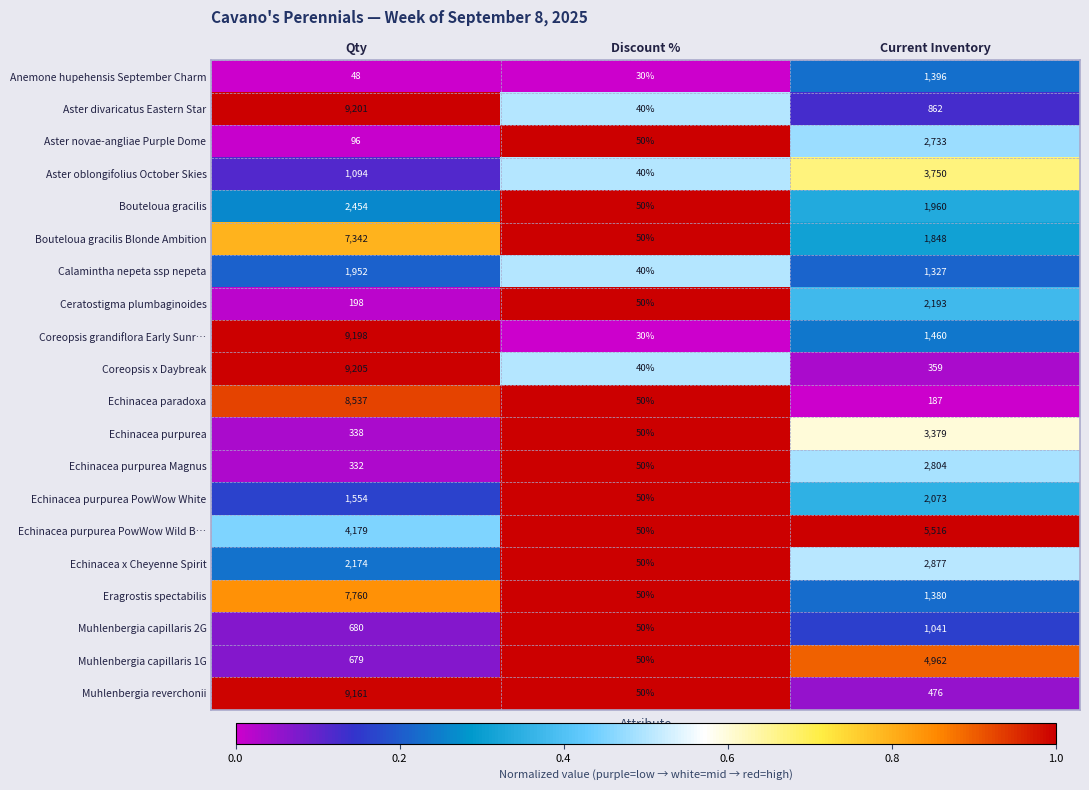

Between Qty and Discount %, which series saw the biggest shift?

Coreopsis grandiflora Early Sunr…